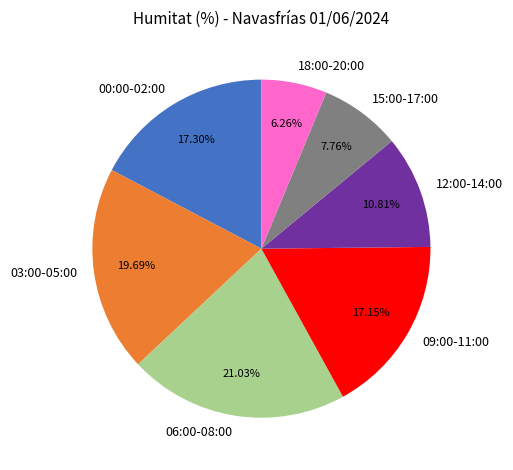

To the nearest percent, what is the average slice percentage?

14%